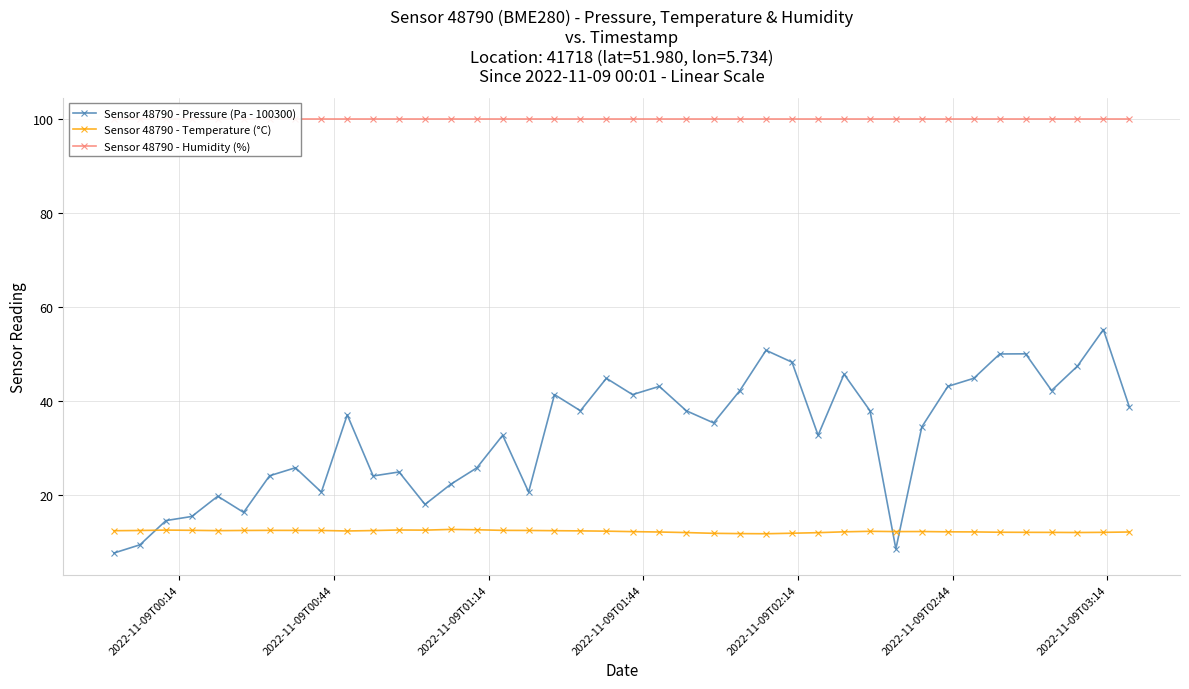

True or false: Sensor 48790 - Humidity (%) has more than 1 points higher than both neighbors.

False